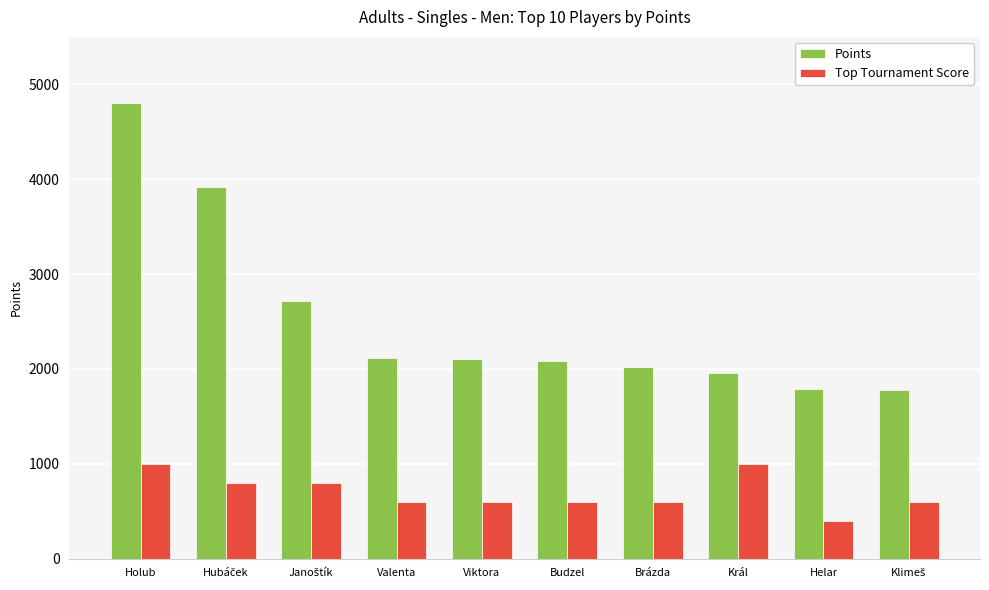

What is the label of the 9th bar from the left?

Helar